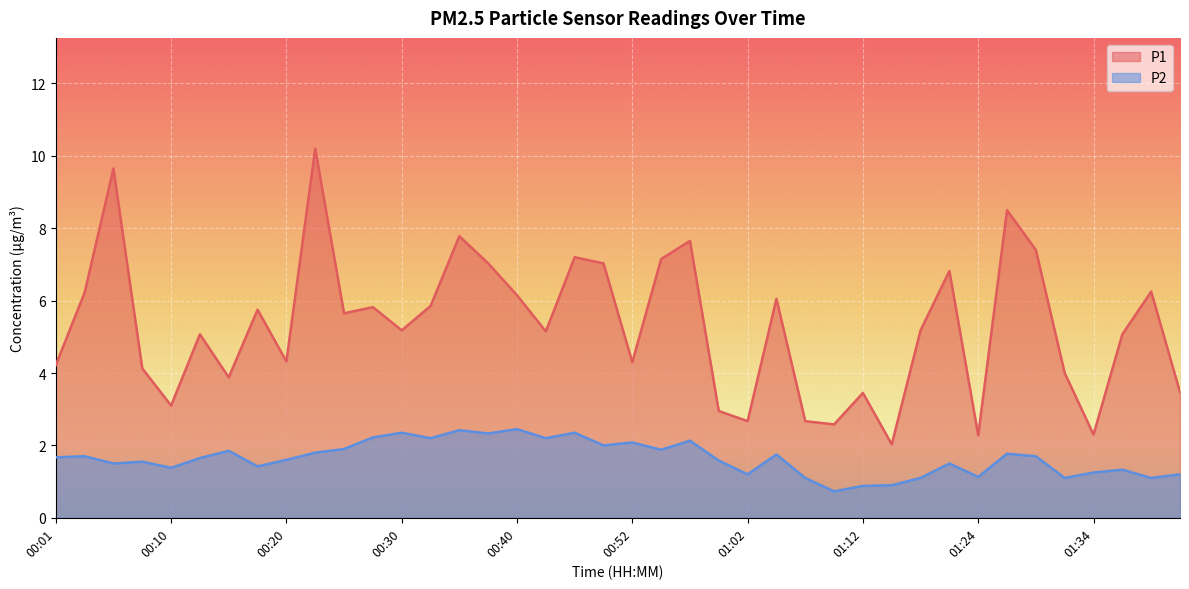

Reading left to right, list all the values displayed in this chart.

P1: 4.2	6.2	9.7	4.1	3.1	5.1	3.9	5.8	4.3	10.2	5.7	5.8	5.2	5.8	7.8	7.0	6.2	5.2	7.2	7.0	4.3	7.2	7.7	3.0	2.7	6.0	2.7	2.6	3.5	2.0	5.2	6.8	2.3	8.5	7.4	4.0	2.3	5.1	6.2	3.5
P2: 1.7	1.7	1.5	1.6	1.4	1.6	1.9	1.4	1.6	1.8	1.9	2.2	2.4	2.2	2.4	2.3	2.5	2.2	2.4	2.0	2.1	1.9	2.1	1.6	1.2	1.8	1.1	0.7	0.9	0.9	1.1	1.5	1.1	1.8	1.7	1.1	1.2	1.3	1.1	1.2